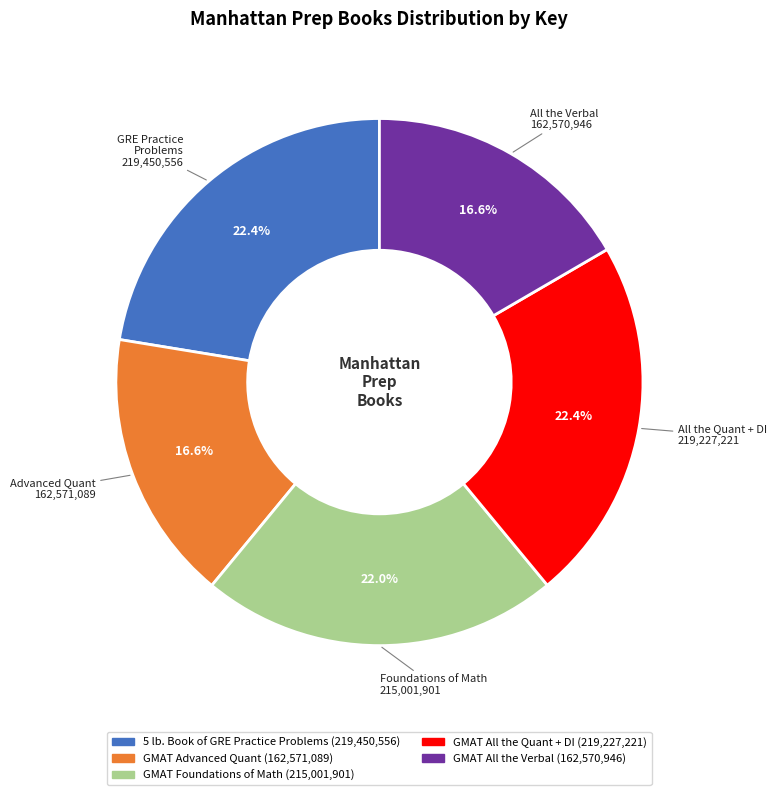

How many slices are in this pie chart?

5